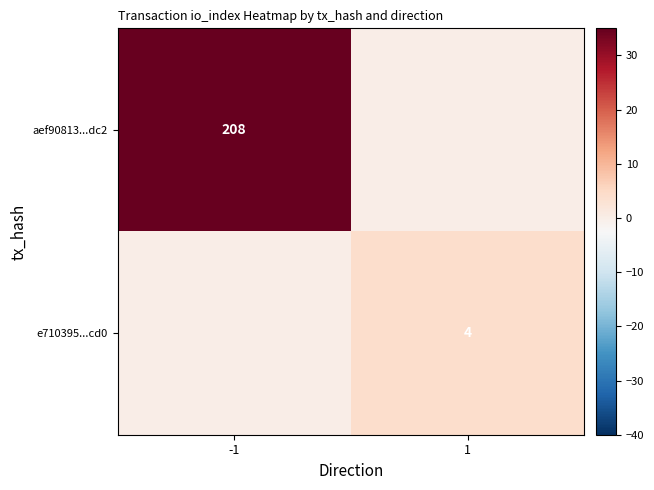

The aef90813...dc2 series shows 331 at -1. True or false?

False